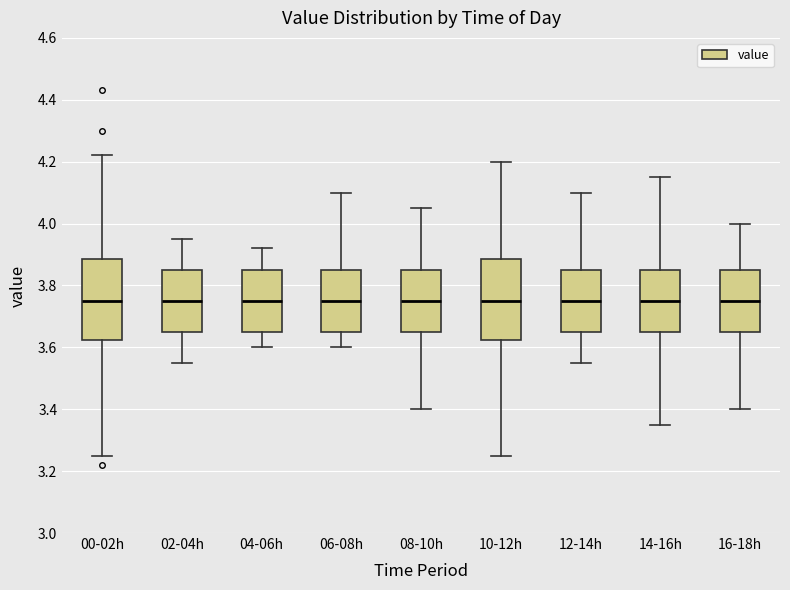

Reading left to right, read every box against the y-axis: the position of its median line, the range the box covers, and the ends of its whiskers. The values are not printed on the chart, so give them approximately, as read against the axis.

00-02h: median 3.76, box 3.62 to 3.88, whiskers 3.26 to 4.22
02-04h: median 3.76, box 3.66 to 3.86, whiskers 3.56 to 3.96
04-06h: median 3.76, box 3.66 to 3.86, whiskers 3.60 to 3.92
06-08h: median 3.76, box 3.66 to 3.86, whiskers 3.60 to 4.10
08-10h: median 3.76, box 3.66 to 3.86, whiskers 3.40 to 4.06
10-12h: median 3.76, box 3.62 to 3.88, whiskers 3.26 to 4.20
12-14h: median 3.76, box 3.66 to 3.86, whiskers 3.56 to 4.10
14-16h: median 3.76, box 3.66 to 3.86, whiskers 3.36 to 4.16
16-18h: median 3.76, box 3.66 to 3.86, whiskers 3.40 to 4.00